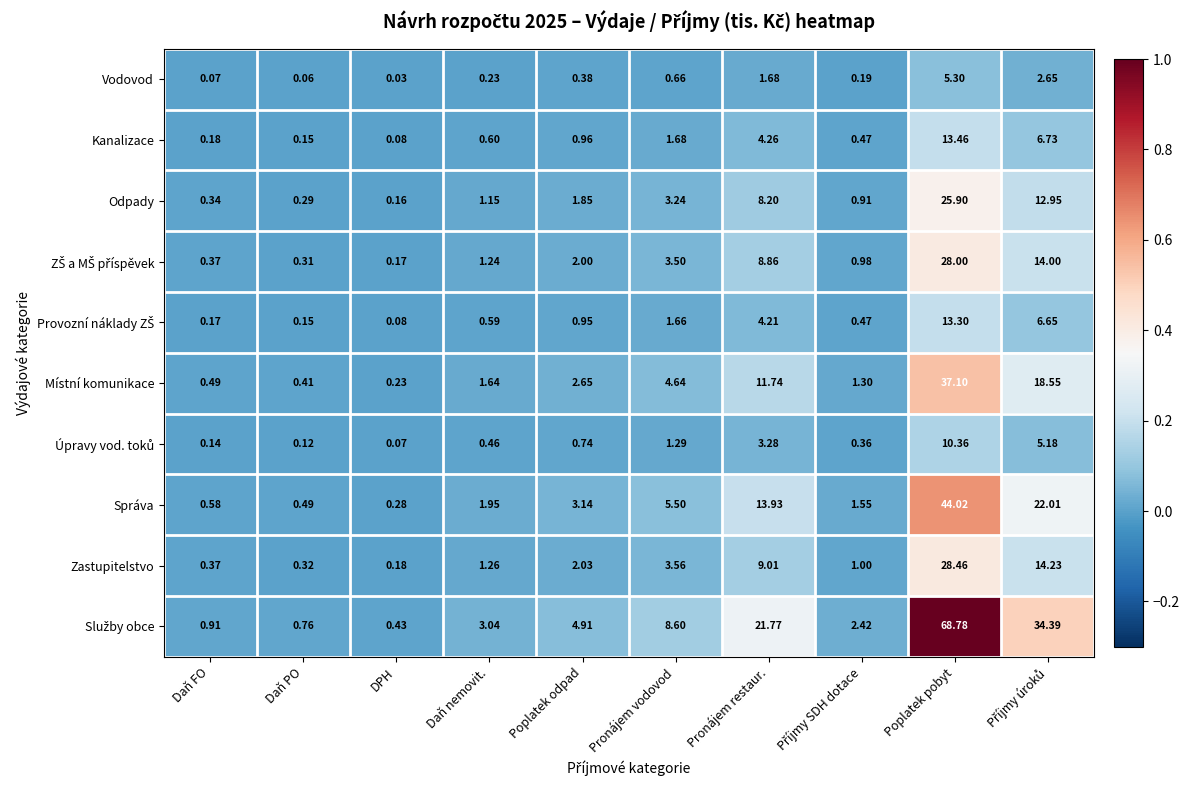

At which label does Odpady reach its peak?

Poplatek pobyt